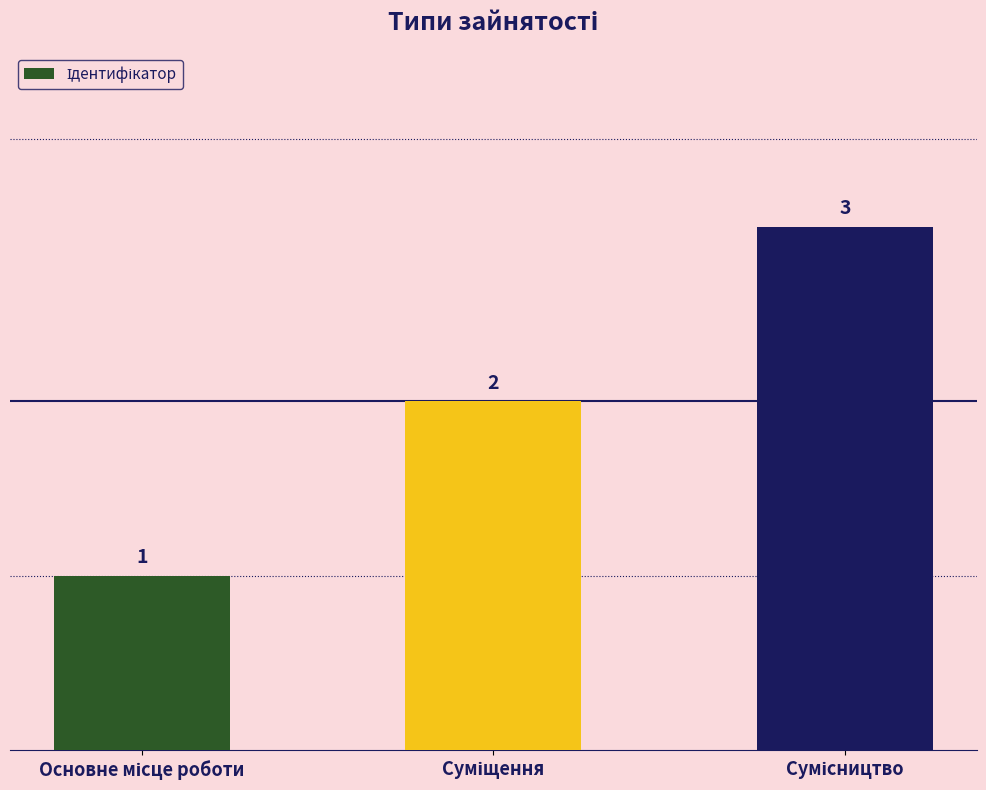

How many data points are less than 2?

1